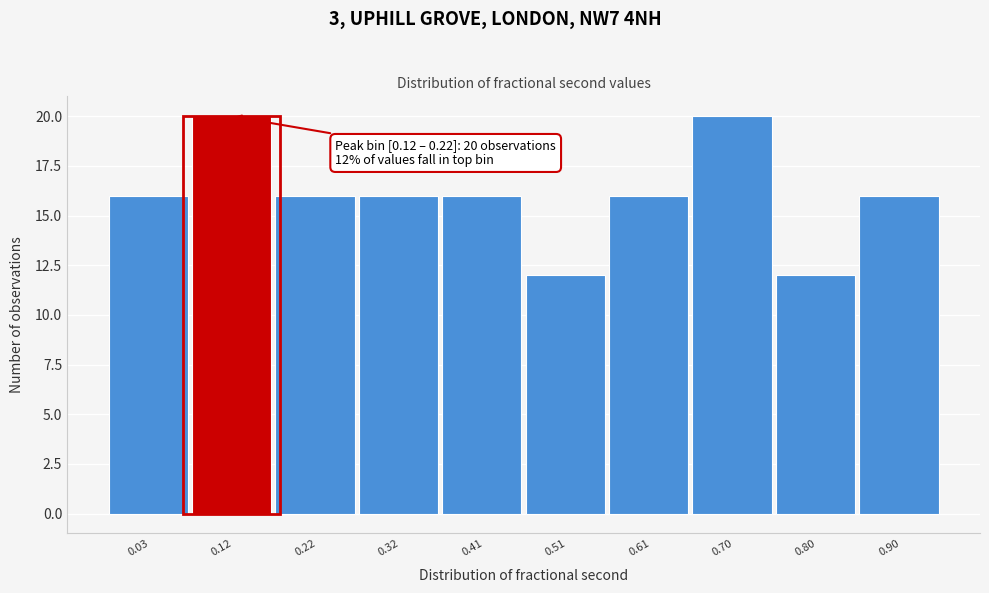

Reading left to right, list all the values displayed in this chart.

16	20	16	16	16	12	16	20	12	16